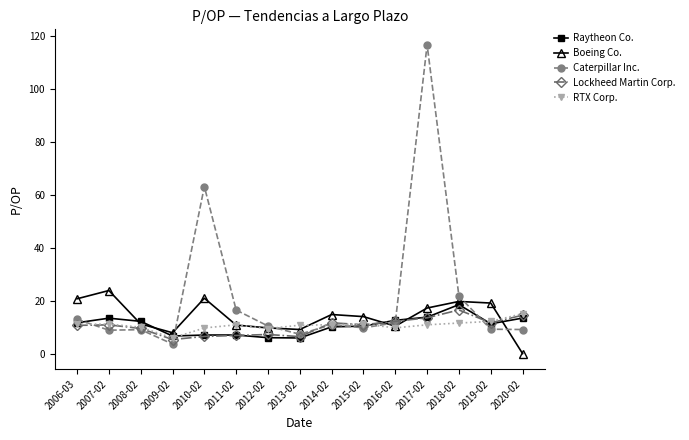

Does the chart have visible grid lines?

No